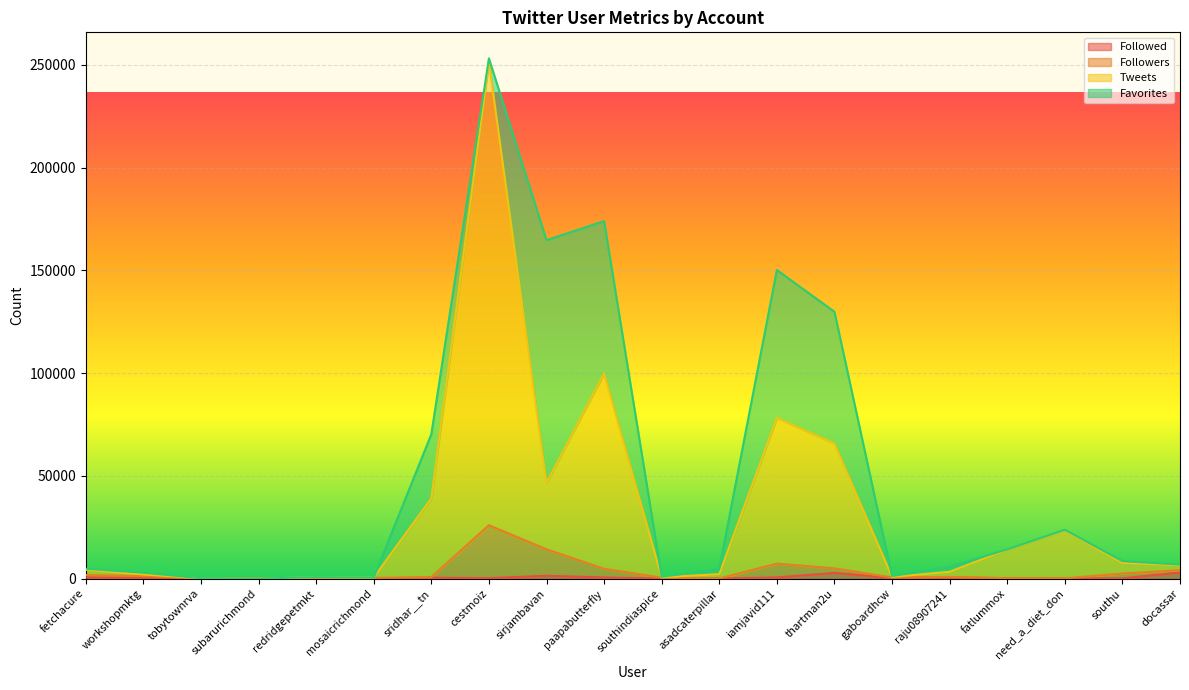

What is the label of the 2nd point from the left?

workshopmktg